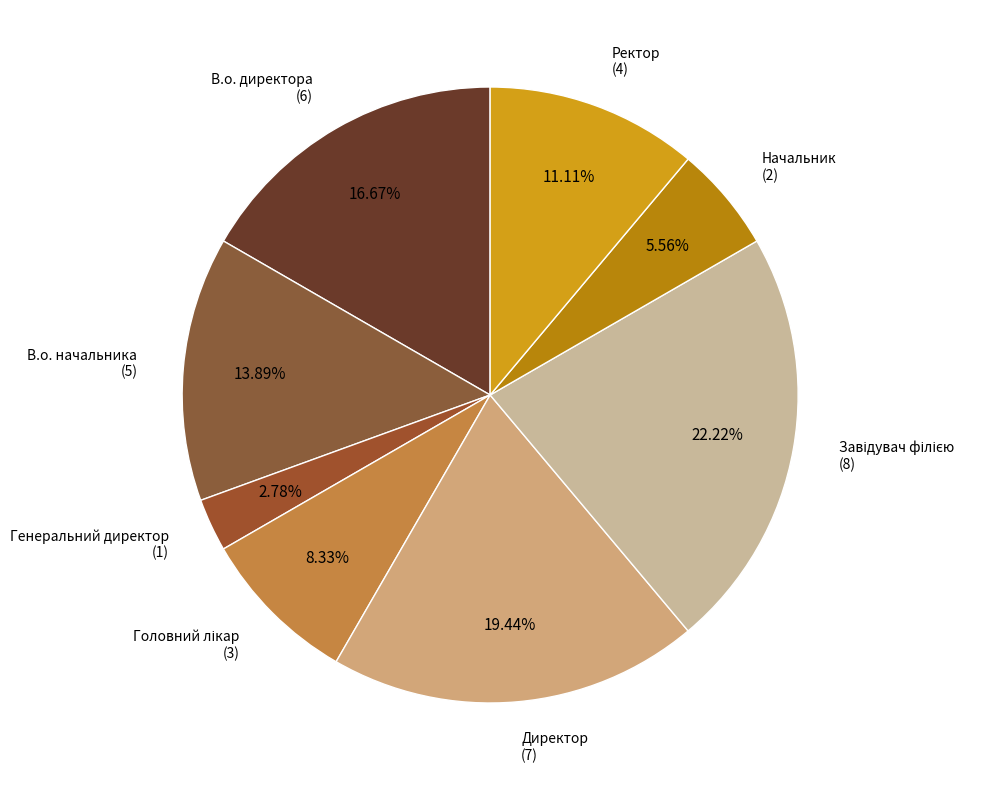

To the nearest percent, what is the difference between the largest and smallest slice percentages?

19%